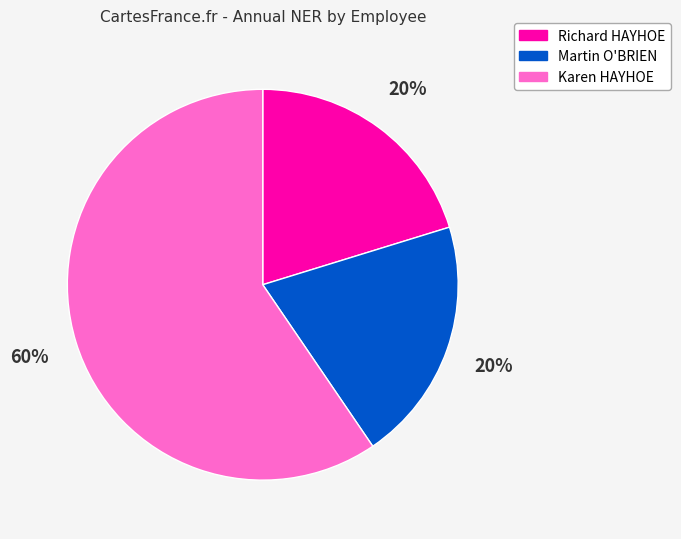

What is the largest slice in the pie chart?

Karen HAYHOE